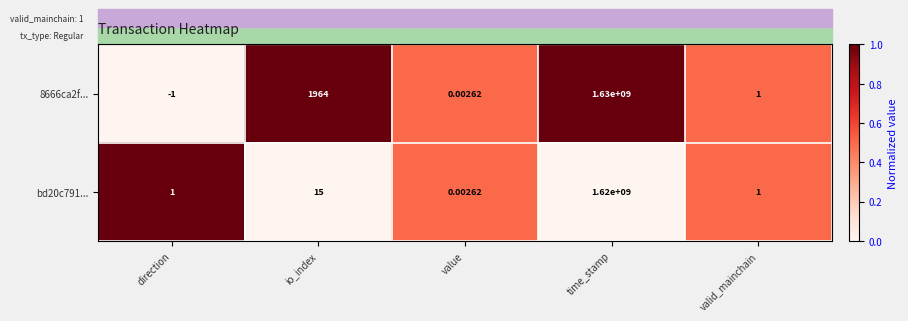

Which label corresponds to the smallest value in the chart?

direction